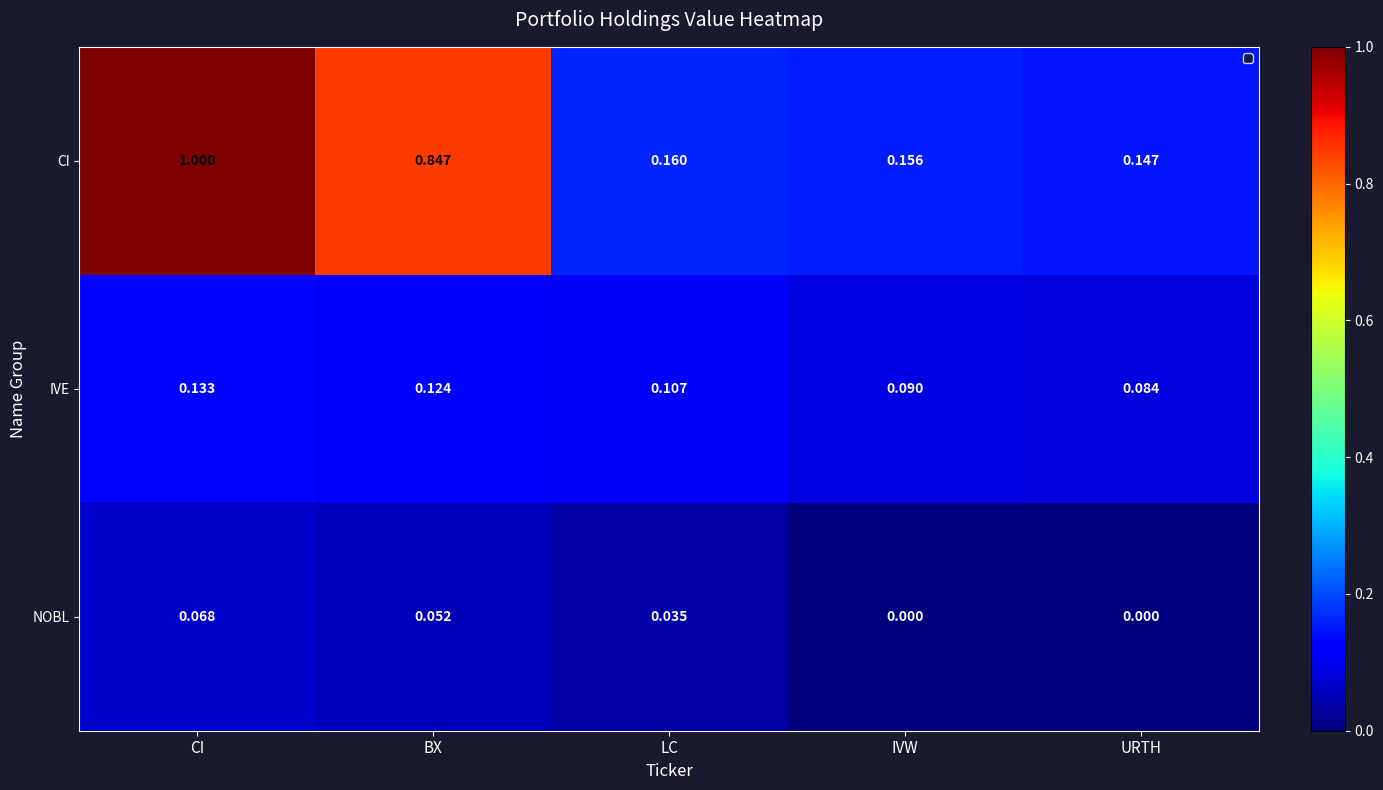

Which series has the widest spread of values?

CI